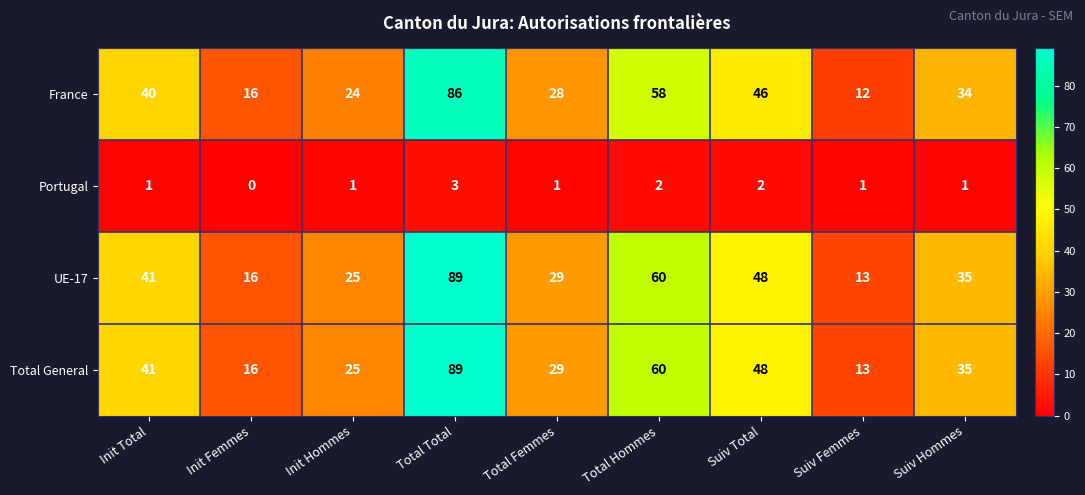

What is the sum of all Portugal values?

12